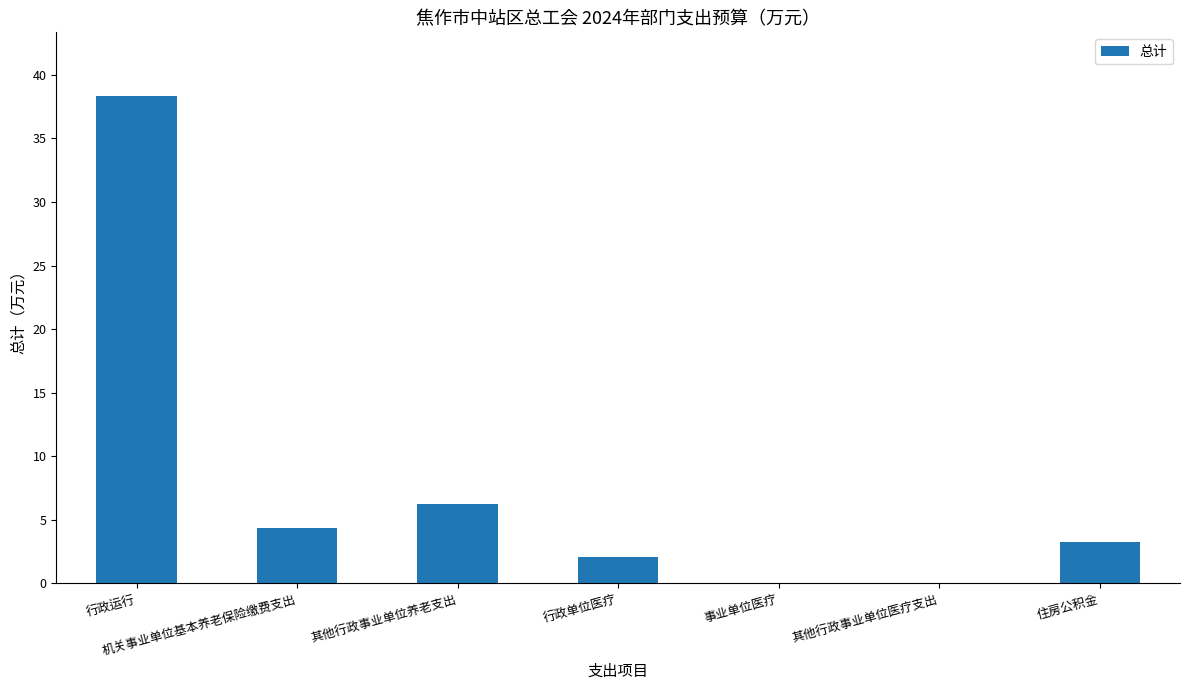

The chart shows a value of 38.4 at 行政运行. True or false?

True